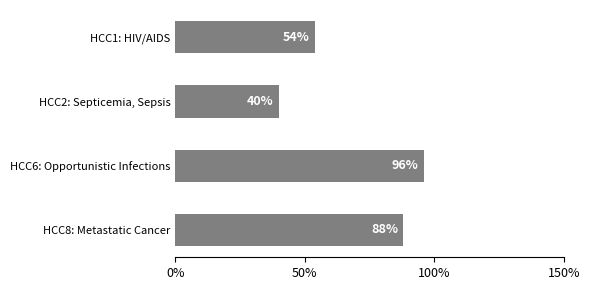

Does the chart contain stacked bars?

No